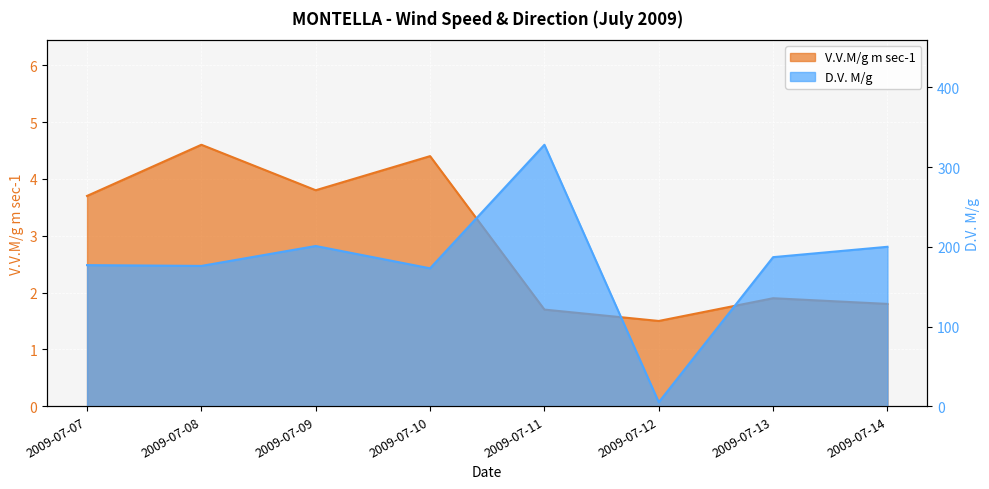

What is the sum of the V.V.M/g m sec-1 values at 2009-07-07 and 2009-07-11?

5.4